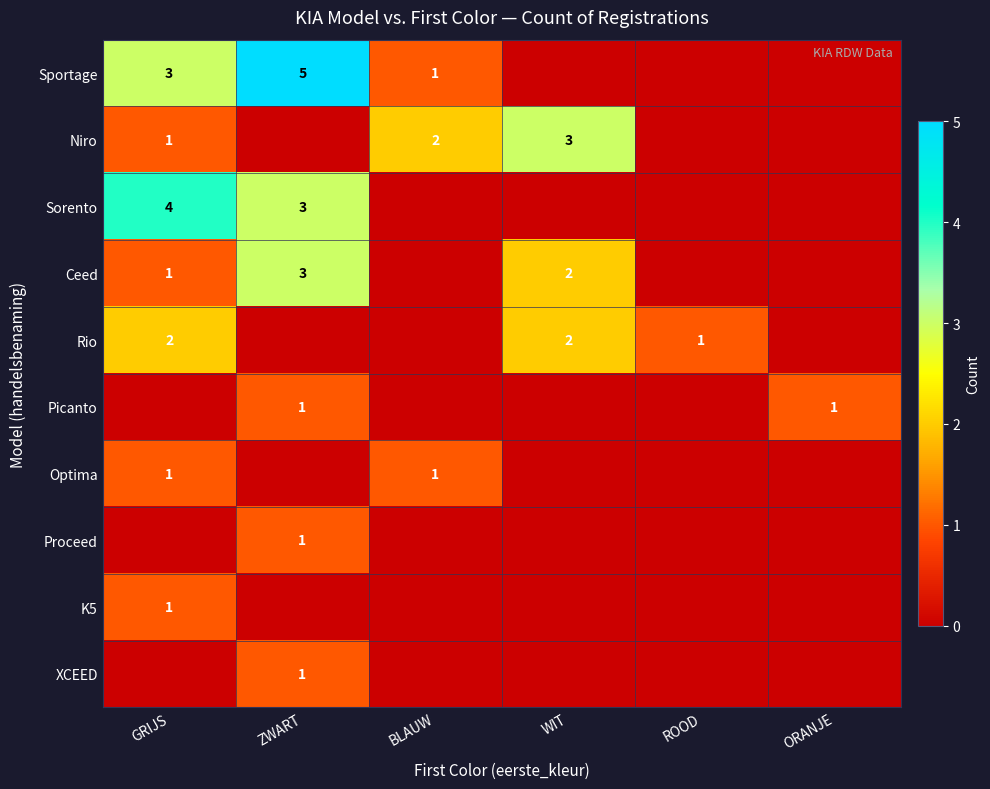

True or false: Niro has a value of 2 at GRIJS.

False